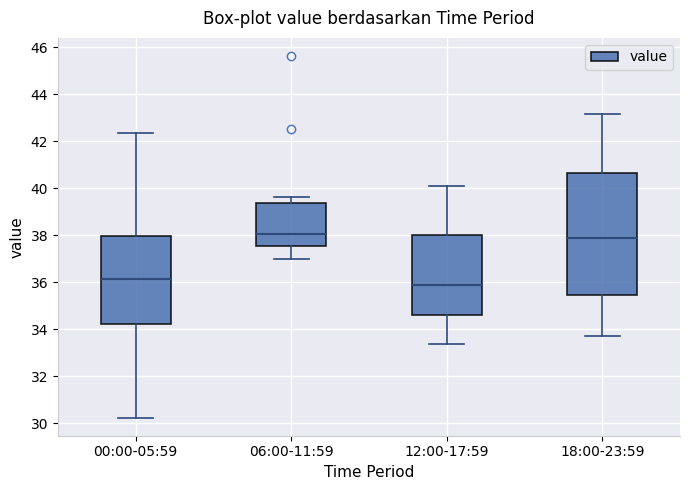

Comparing the boxes themselves (not the whiskers), which one is the tallest?

18:00-23:59